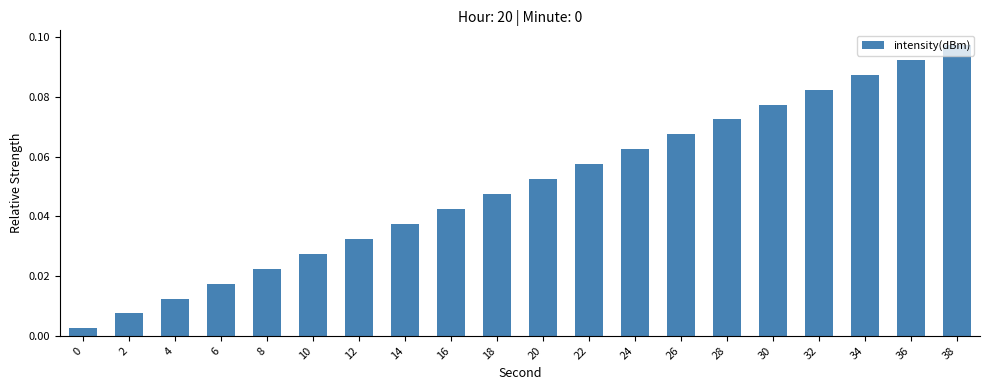

How many series are shown in this chart?

1